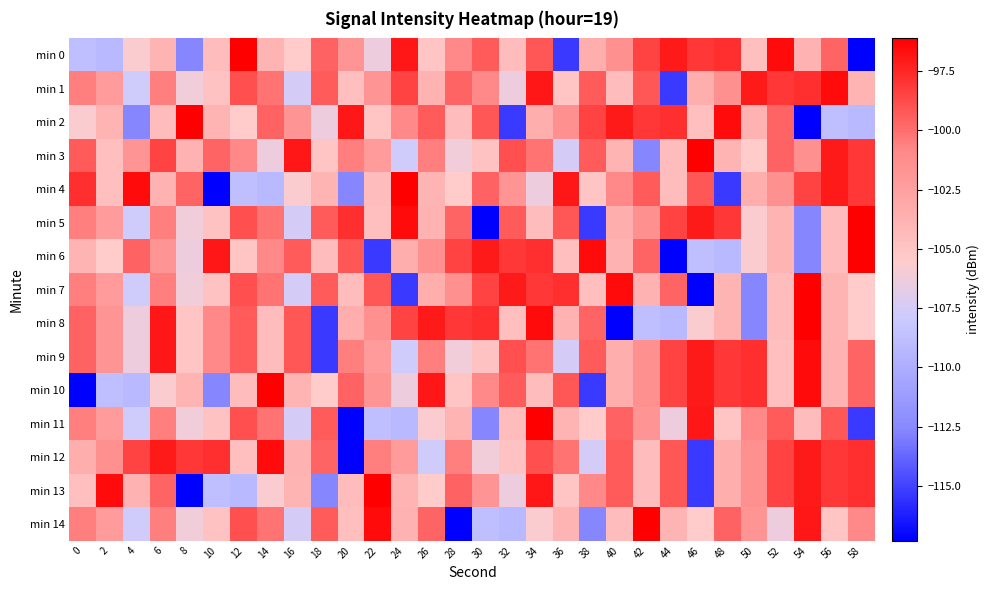

Reading left to right, list all the values displayed in this chart.

min 0: 0=-108.8	2=-109.2	4=-105.8	6=-104.0	8=-112.6	10=-104.4	12=-96.1	14=-104.0	16=-105.5	18=-99.5	20=-101.7	22=-106.3	24=-97.0	26=-105.0	28=-100.9	30=-99.3	32=-104.5	34=-99.1	36=-115.3	38=-103.5	40=-101.4	42=-98.5	44=-97.0	46=-98.1	48=-97.9	50=-104.7	52=-96.6	54=-103.8	56=-99.6	58=-117.3
min 1: 0=-100.5	2=-102.2	4=-107.7	6=-100.6	8=-106.2	10=-104.8	12=-98.9	14=-100.1	16=-107.5	18=-99.3	20=-104.7	22=-101.7	24=-98.5	26=-103.8	28=-99.6	30=-100.9	32=-106.3	34=-97.0	36=-105.0	38=-99.3	40=-104.5	42=-99.1	44=-115.3	46=-103.5	48=-101.4	50=-97.0	52=-98.1	54=-97.9	56=-96.6	58=-104.0
min 2: 0=-105.8	2=-104.0	4=-112.6	6=-104.4	8=-96.1	10=-104.0	12=-105.5	14=-99.5	16=-101.7	18=-106.3	20=-97.0	22=-105.0	24=-100.9	26=-99.3	28=-104.5	30=-99.1	32=-115.3	34=-103.5	36=-101.4	38=-98.5	40=-97.0	42=-98.1	44=-97.9	46=-104.7	48=-96.6	50=-103.8	52=-99.6	54=-117.3	56=-108.8	58=-109.2
min 3: 0=-99.3	2=-104.7	4=-101.7	6=-98.5	8=-103.8	10=-99.6	12=-100.9	14=-106.3	16=-97.0	18=-105.0	20=-100.5	22=-102.2	24=-107.7	26=-100.6	28=-106.2	30=-104.8	32=-98.9	34=-100.1	36=-107.5	38=-99.3	40=-104.0	42=-112.6	44=-104.4	46=-96.1	48=-104.0	50=-105.5	52=-99.5	54=-101.4	56=-97.0	58=-98.1
min 4: 0=-97.9	2=-104.7	4=-96.6	6=-103.8	8=-99.6	10=-117.3	12=-108.8	14=-109.2	16=-105.8	18=-104.0	20=-112.6	22=-104.4	24=-96.1	26=-104.0	28=-105.5	30=-99.5	32=-101.7	34=-106.3	36=-97.0	38=-105.0	40=-100.9	42=-99.3	44=-104.5	46=-99.1	48=-115.3	50=-103.5	52=-101.4	54=-98.5	56=-97.0	58=-98.1
min 5: 0=-100.5	2=-102.2	4=-107.7	6=-100.6	8=-106.2	10=-104.8	12=-98.9	14=-100.1	16=-107.5	18=-99.3	20=-97.9	22=-104.7	24=-96.6	26=-103.8	28=-99.6	30=-117.3	32=-99.3	34=-104.5	36=-99.1	38=-115.3	40=-103.5	42=-101.4	44=-98.5	46=-97.0	48=-98.1	50=-105.8	52=-104.0	54=-112.6	56=-104.4	58=-96.1
min 6: 0=-104.0	2=-105.5	4=-99.5	6=-101.7	8=-106.3	10=-97.0	12=-105.0	14=-100.9	16=-99.3	18=-104.5	20=-99.1	22=-115.3	24=-103.5	26=-101.4	28=-98.5	30=-97.0	32=-98.1	34=-97.9	36=-104.7	38=-96.6	40=-103.8	42=-99.6	44=-117.3	46=-108.8	48=-109.2	50=-105.8	52=-104.0	54=-112.6	56=-104.4	58=-96.1
min 7: 0=-100.5	2=-102.2	4=-107.7	6=-100.6	8=-106.2	10=-104.8	12=-98.9	14=-100.1	16=-107.5	18=-99.3	20=-104.5	22=-99.1	24=-115.3	26=-103.5	28=-101.4	30=-98.5	32=-97.0	34=-98.1	36=-97.9	38=-104.7	40=-96.6	42=-103.8	44=-99.6	46=-117.3	48=-104.0	50=-112.6	52=-104.4	54=-96.1	56=-104.0	58=-105.5
min 8: 0=-99.5	2=-101.7	4=-106.3	6=-97.0	8=-105.0	10=-100.9	12=-99.3	14=-104.5	16=-99.1	18=-115.3	20=-103.5	22=-101.4	24=-98.5	26=-97.0	28=-98.1	30=-97.9	32=-104.7	34=-96.6	36=-103.8	38=-99.6	40=-117.3	42=-108.8	44=-109.2	46=-105.8	48=-104.0	50=-112.6	52=-104.4	54=-96.1	56=-104.0	58=-105.5
min 9: 0=-99.5	2=-101.7	4=-106.3	6=-97.0	8=-105.0	10=-100.9	12=-99.3	14=-104.5	16=-99.1	18=-115.3	20=-100.5	22=-102.2	24=-107.7	26=-100.6	28=-106.2	30=-104.8	32=-98.9	34=-100.1	36=-107.5	38=-99.3	40=-103.5	42=-101.4	44=-98.5	46=-97.0	48=-98.1	50=-97.9	52=-104.7	54=-96.6	56=-103.8	58=-99.6
min 10: 0=-117.3	2=-108.8	4=-109.2	6=-105.8	8=-104.0	10=-112.6	12=-104.4	14=-96.1	16=-104.0	18=-105.5	20=-99.5	22=-101.7	24=-106.3	26=-97.0	28=-105.0	30=-100.9	32=-99.3	34=-104.5	36=-99.1	38=-115.3	40=-103.5	42=-101.4	44=-98.5	46=-97.0	48=-98.1	50=-97.9	52=-104.7	54=-96.6	56=-103.8	58=-99.6
min 11: 0=-100.5	2=-102.2	4=-107.7	6=-100.6	8=-106.2	10=-104.8	12=-98.9	14=-100.1	16=-107.5	18=-99.3	20=-117.3	22=-108.8	24=-109.2	26=-105.8	28=-104.0	30=-112.6	32=-104.4	34=-96.1	36=-104.0	38=-105.5	40=-99.5	42=-101.7	44=-106.3	46=-97.0	48=-105.0	50=-100.9	52=-99.3	54=-104.5	56=-99.1	58=-115.3
min 12: 0=-103.5	2=-101.4	4=-98.5	6=-97.0	8=-98.1	10=-97.9	12=-104.7	14=-96.6	16=-103.8	18=-99.6	20=-117.3	22=-100.5	24=-102.2	26=-107.7	28=-100.6	30=-106.2	32=-104.8	34=-98.9	36=-100.1	38=-107.5	40=-99.3	42=-104.5	44=-99.1	46=-115.3	48=-103.5	50=-101.4	52=-98.5	54=-97.0	56=-98.1	58=-97.9
min 13: 0=-104.7	2=-96.6	4=-103.8	6=-99.6	8=-117.3	10=-108.8	12=-109.2	14=-105.8	16=-104.0	18=-112.6	20=-104.4	22=-96.1	24=-104.0	26=-105.5	28=-99.5	30=-101.7	32=-106.3	34=-97.0	36=-105.0	38=-100.9	40=-99.3	42=-104.5	44=-99.1	46=-115.3	48=-103.5	50=-101.4	52=-98.5	54=-97.0	56=-98.1	58=-97.9
min 14: 0=-100.5	2=-102.2	4=-107.7	6=-100.6	8=-106.2	10=-104.8	12=-98.9	14=-100.1	16=-107.5	18=-99.3	20=-104.7	22=-96.6	24=-103.8	26=-99.6	28=-117.3	30=-108.8	32=-109.2	34=-105.8	36=-104.0	38=-112.6	40=-104.4	42=-96.1	44=-104.0	46=-105.5	48=-99.5	50=-101.7	52=-106.3	54=-97.0	56=-105.0	58=-100.9